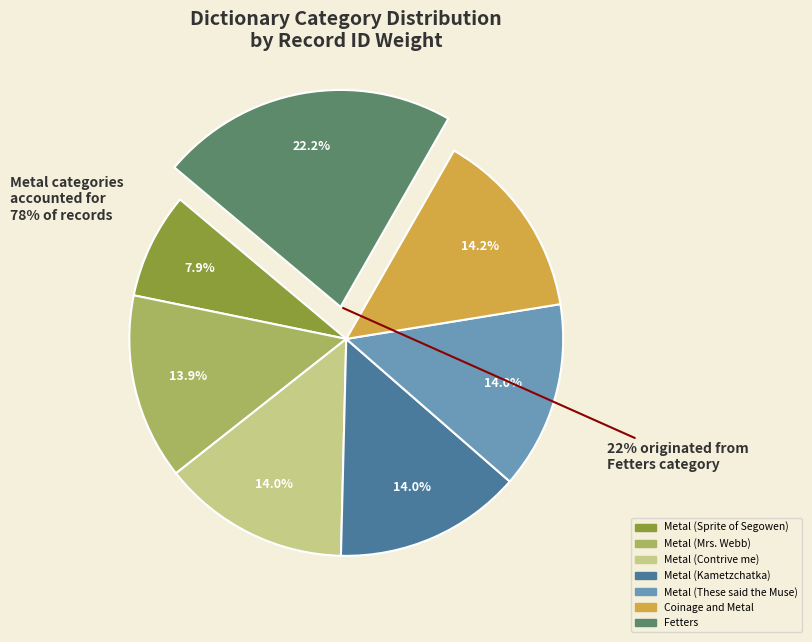

What percentage is the Metal (Contrive me) slice, to the nearest percent?

14%